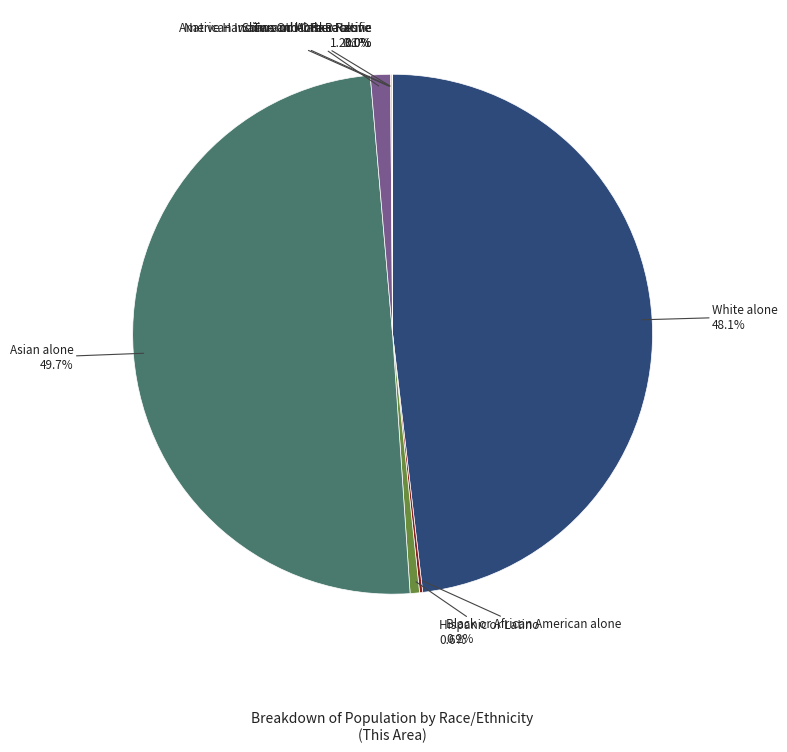

Which has a higher value, Two or More Races or Asian alone?

Asian alone